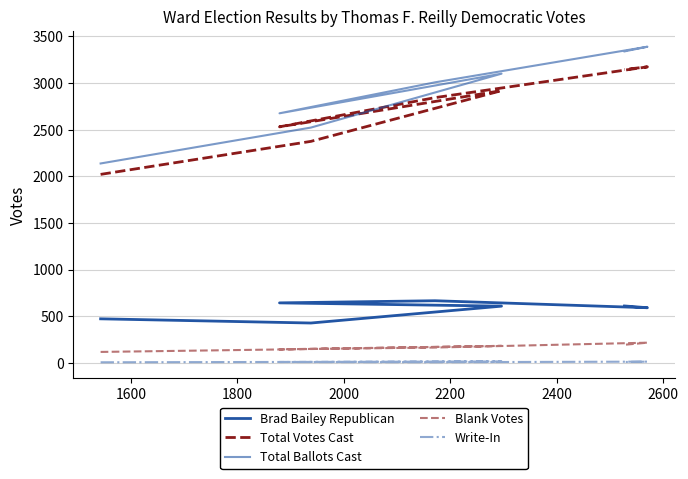

What is the maximum value for Write-In?

15